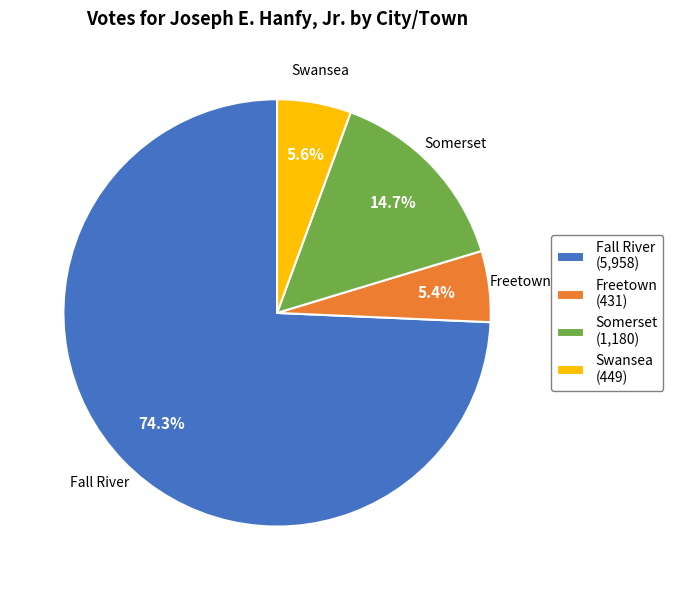

To the nearest percent, what is the difference between the largest and smallest slice percentages?

69%